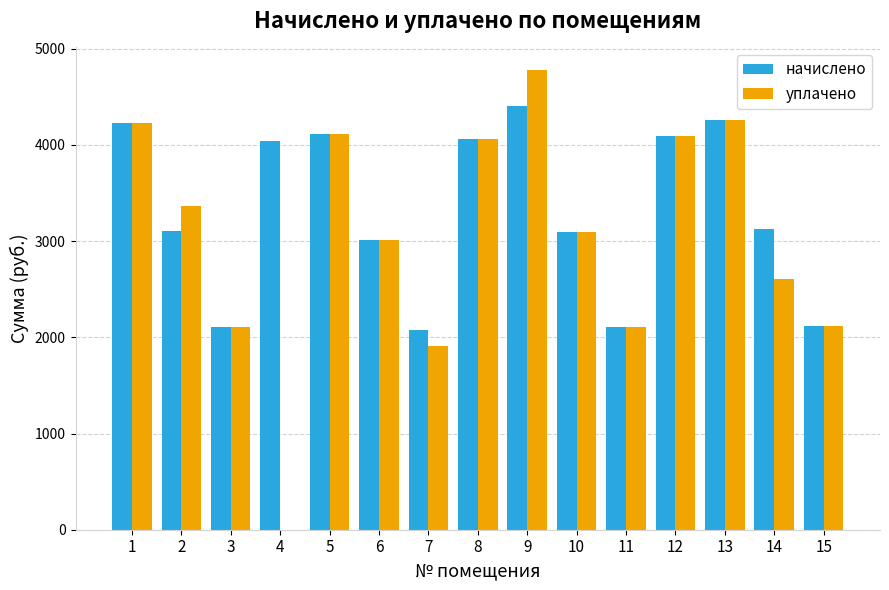

Which series has the largest total across all categories?

начислено